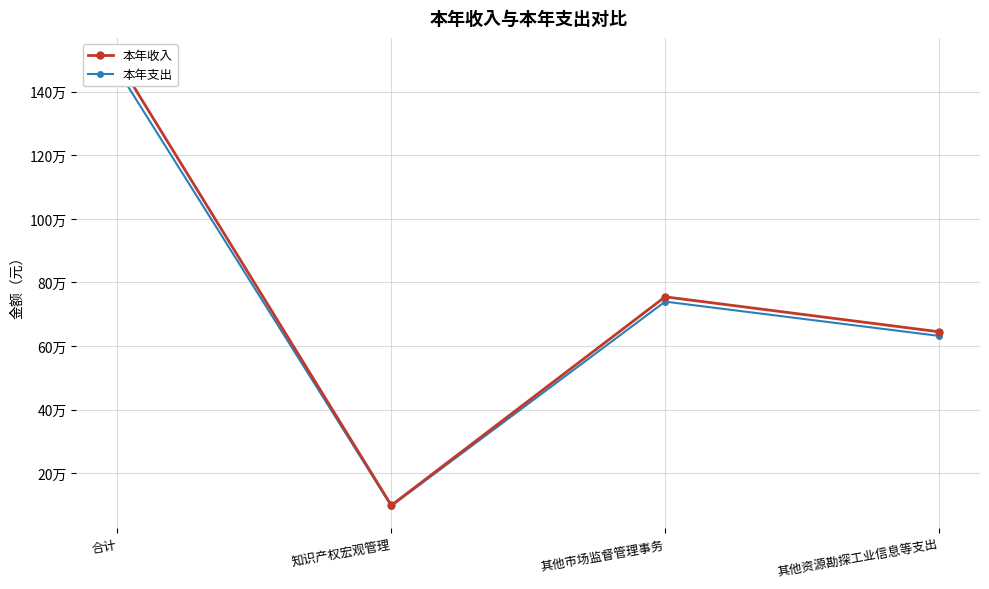

Reading left to right, extract all data points from this chart.

本年收入: 合计=1499132.5	知识产权宏观管理=99189.0	其他市场监督管理事务=754943.5	其他资源勘探工业信息等支出=645000.0
本年支出: 合计=1469149.8	知识产权宏观管理=97205.2	其他市场监督管理事务=739844.6	其他资源勘探工业信息等支出=632100.0